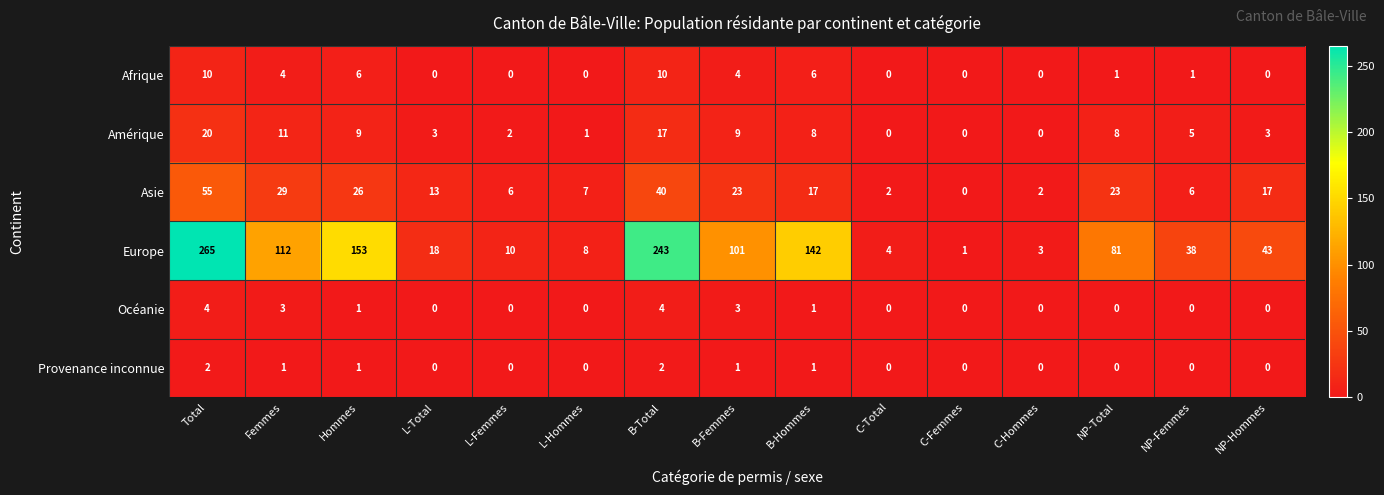

At how many categories does at least one series exceed 165?

2